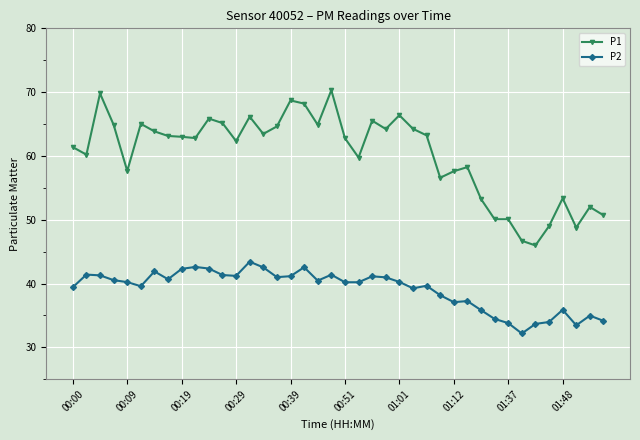

Which series has the largest total across all categories?

P1